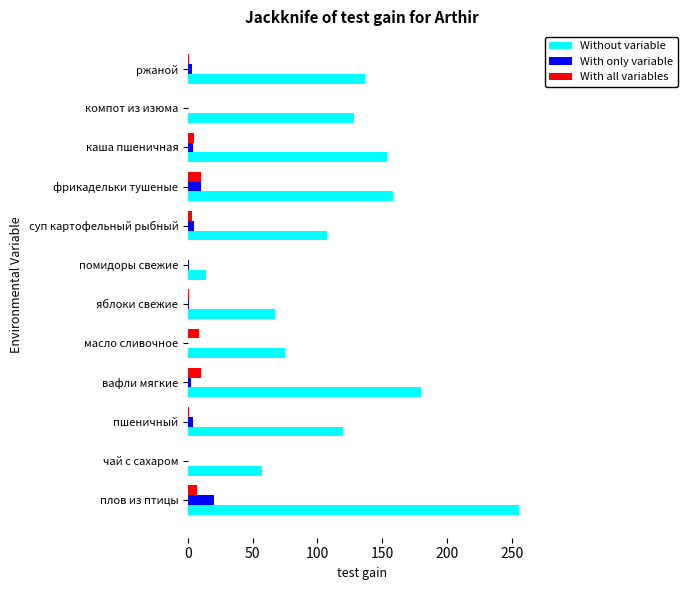

How many data points does each series have?

12